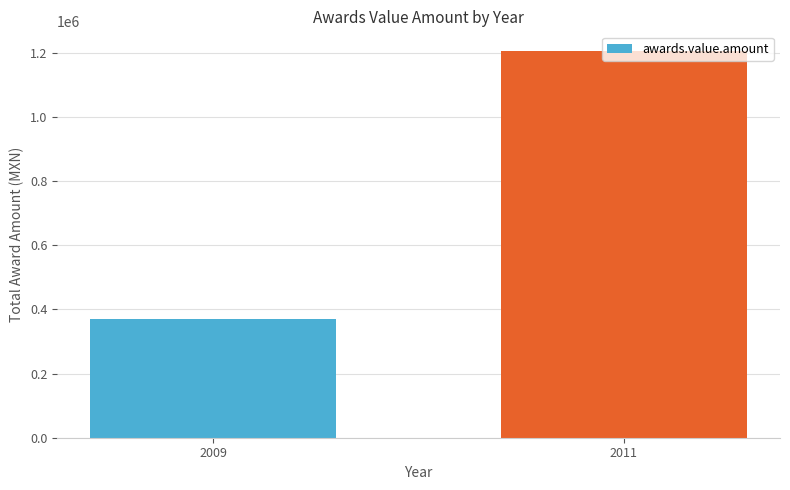

At which label is the value closest to 787692?

2009